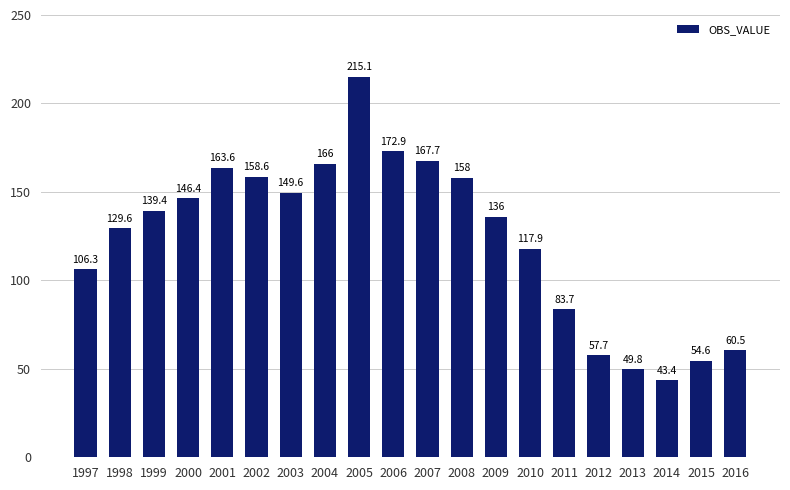

What is the greatest value displayed?

215.1